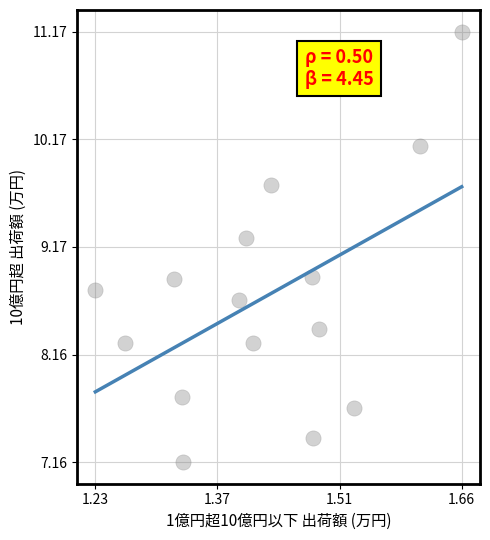

What is the range of Y values (max minus min)?

4.0